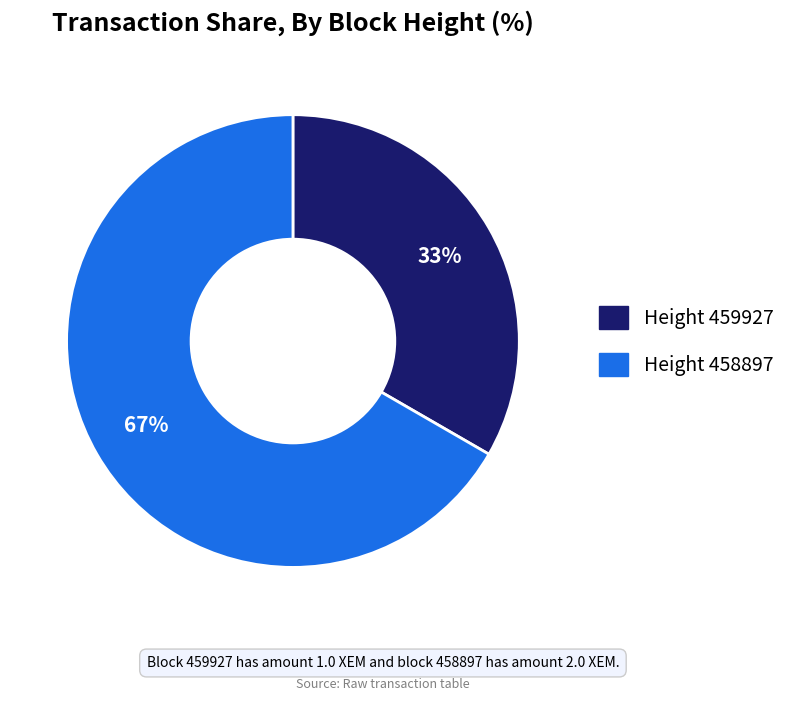

Is there a majority slice in this chart?

Yes